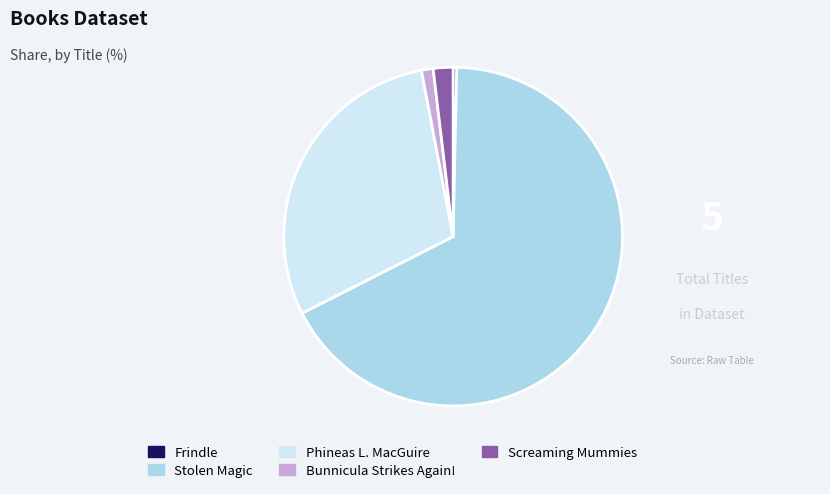

Is there a majority slice in this chart?

Yes